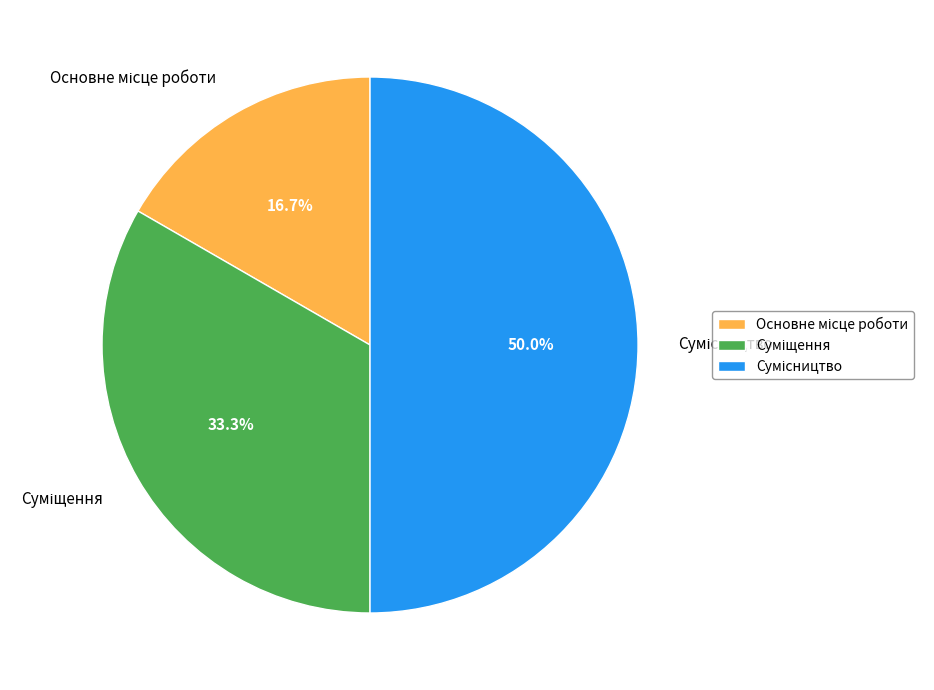

Count the number of slices in the pie.

3